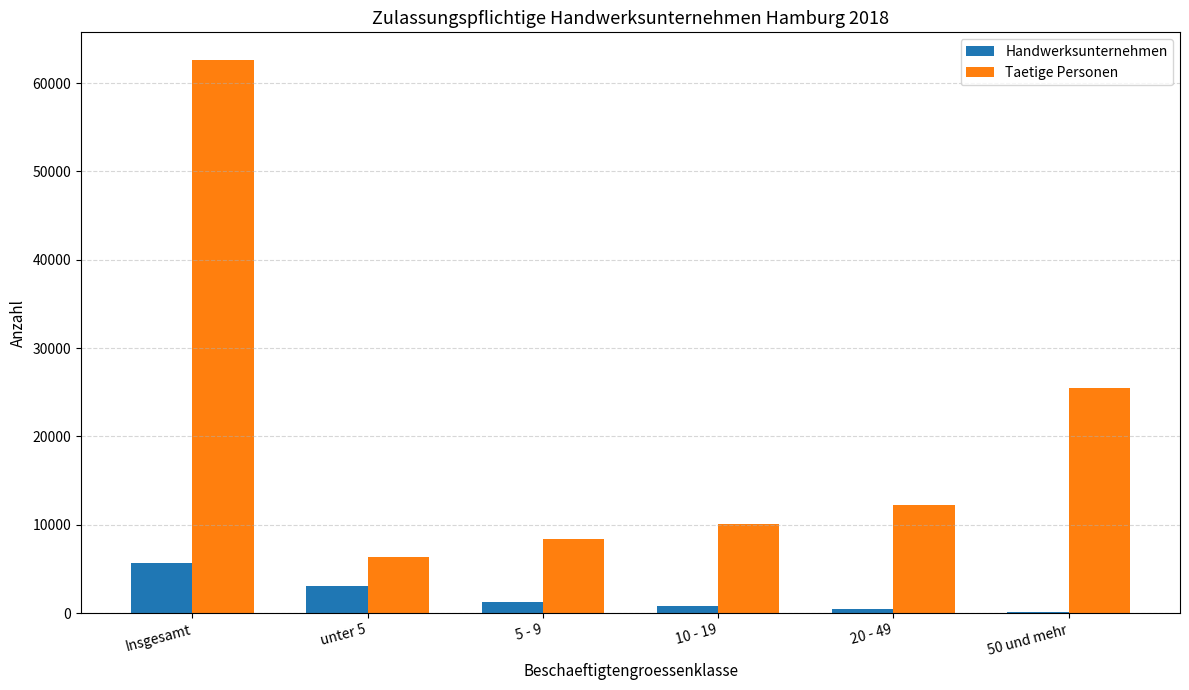

Between 10 - 19 and 20 - 49, which series saw the biggest shift?

Taetige Personen